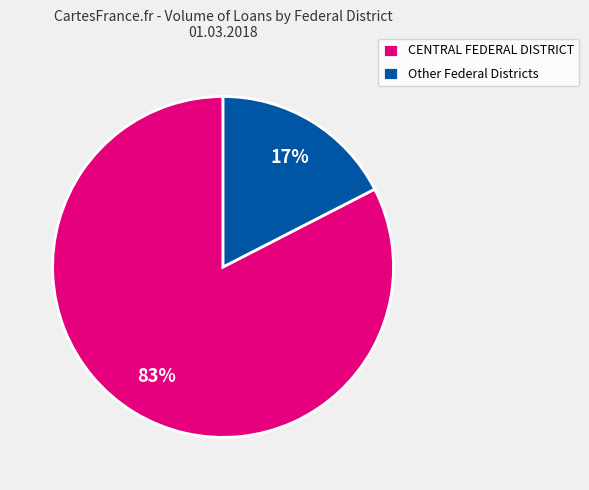

What percentage is the Other Federal Districts slice, to the nearest percent?

17%